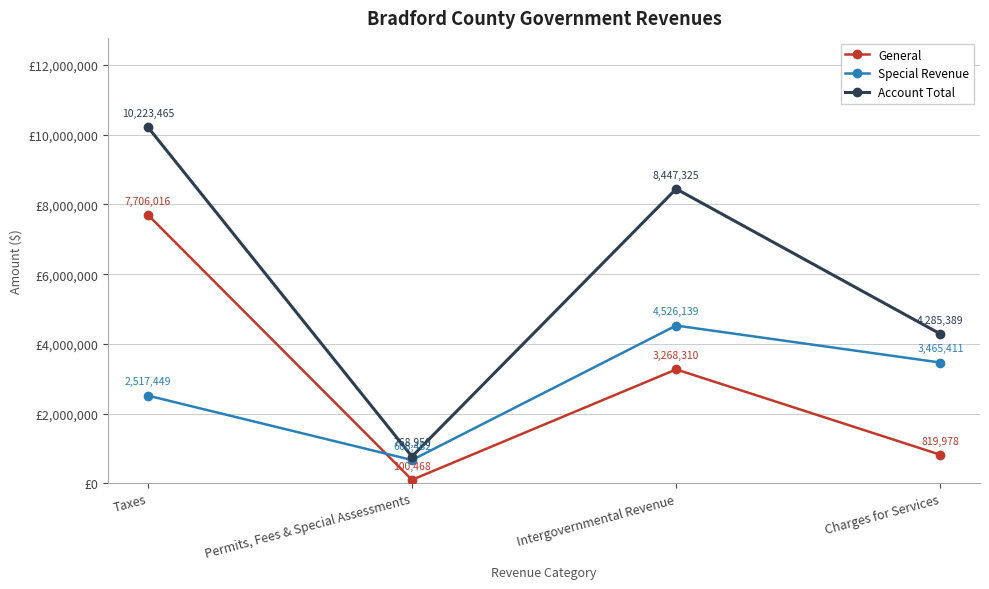

At Permits, Fees & Special Assessments, list the series in order from smallest to largest.

General, Special Revenue, Account Total